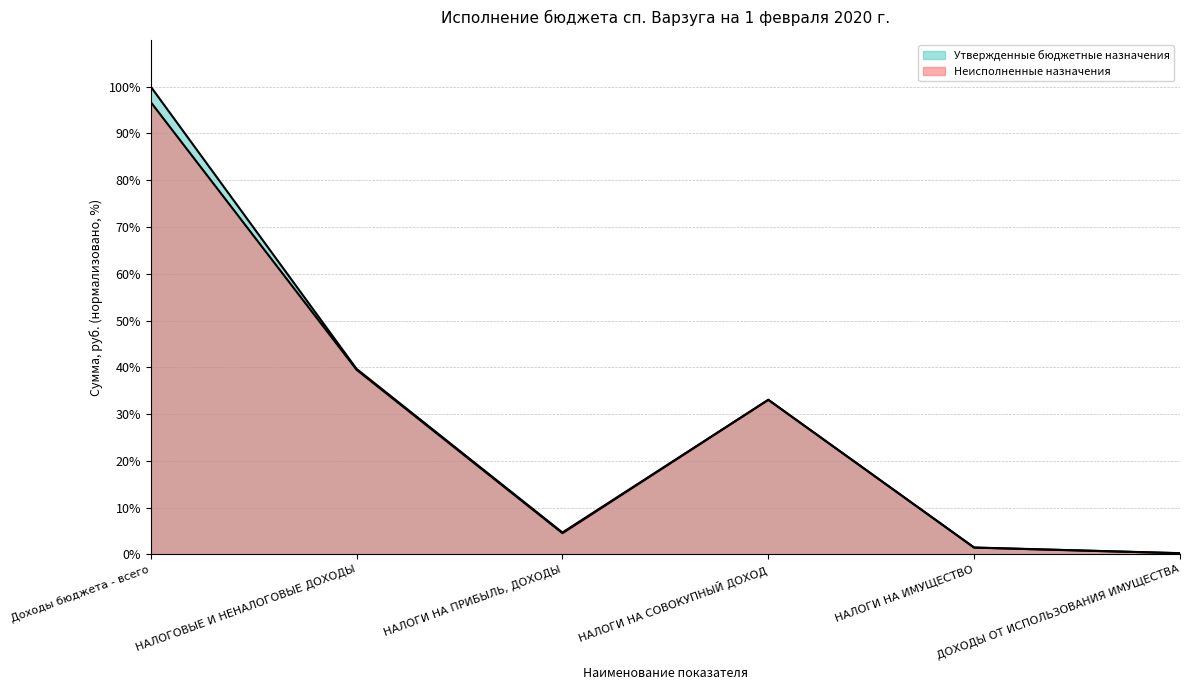

True or false: Утвержденные бюджетные назначения has a value of 2.2 at НАЛОГИ НА ПРИБЫЛЬ, ДОХОДЫ.

False